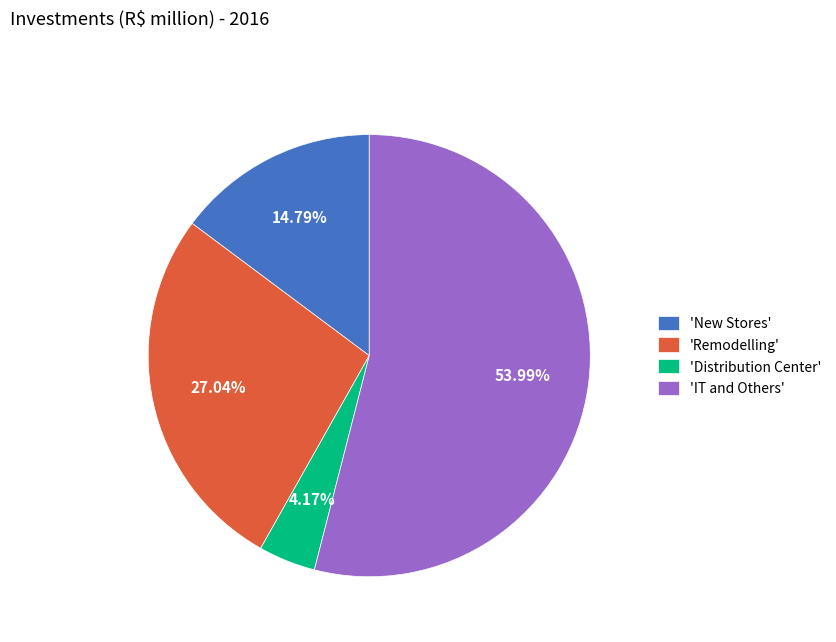

Approximately how many times larger is the value at 'New Stores' compared to 'IT and Others'?

0.3